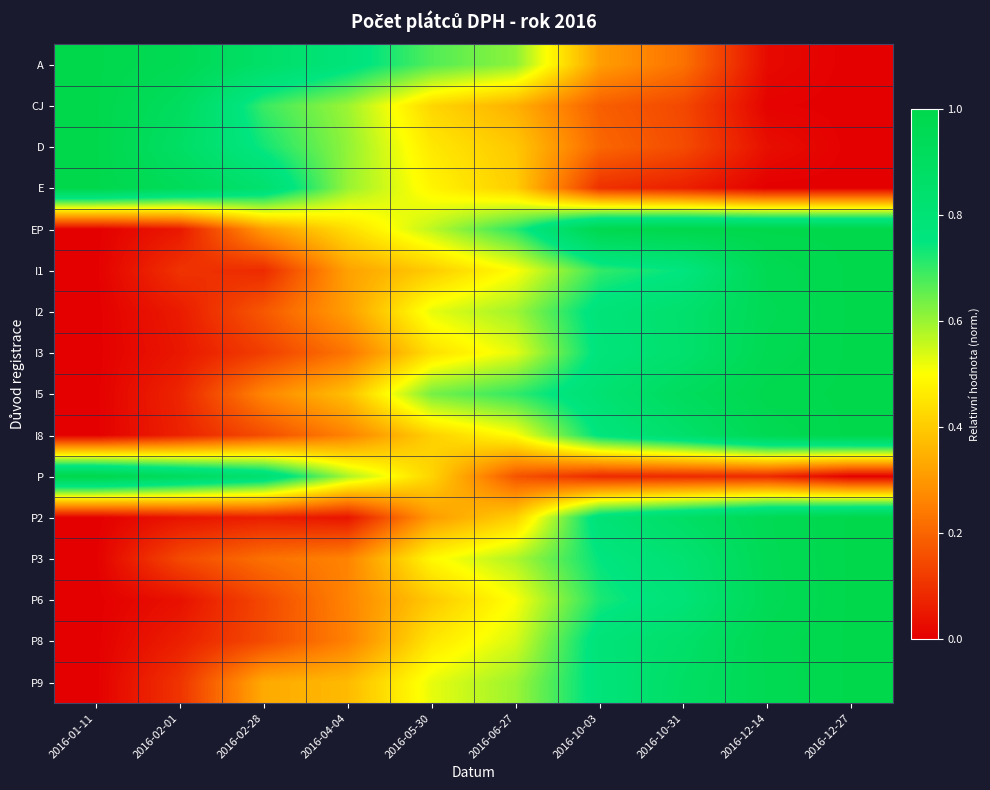

At how many categories does at least one series exceed 0?

10